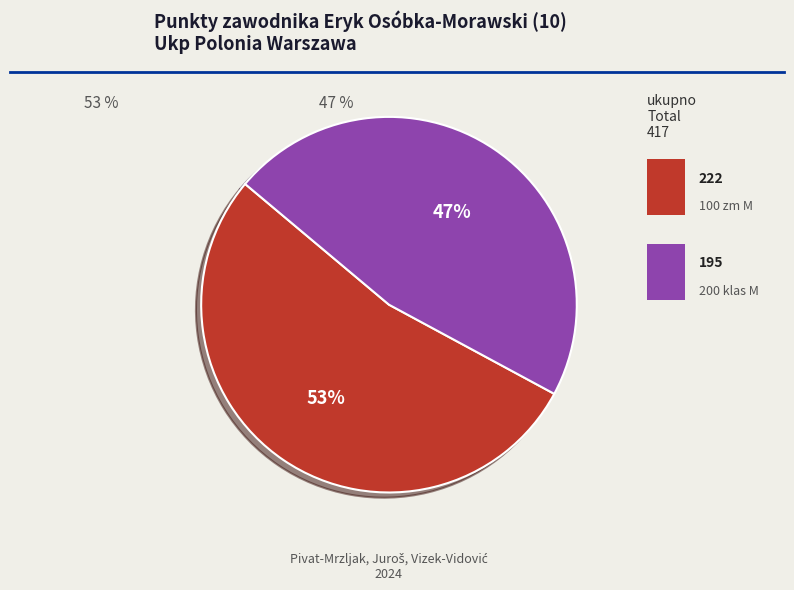

Does any single category account for the majority?

Yes